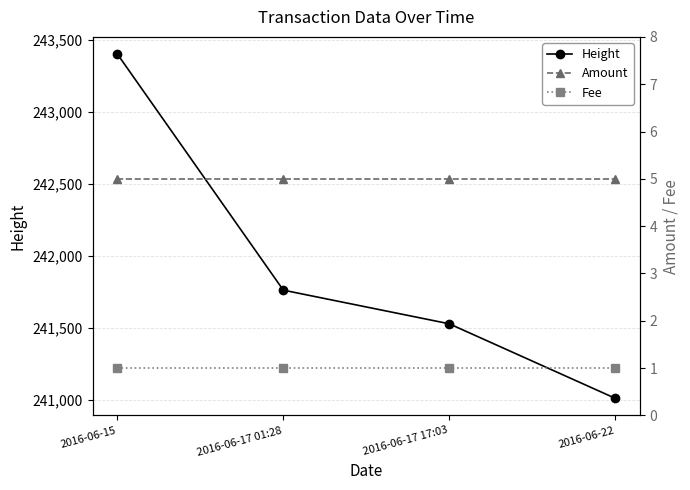

What is the total value across all series at 2016-06-17 17:03?

241533